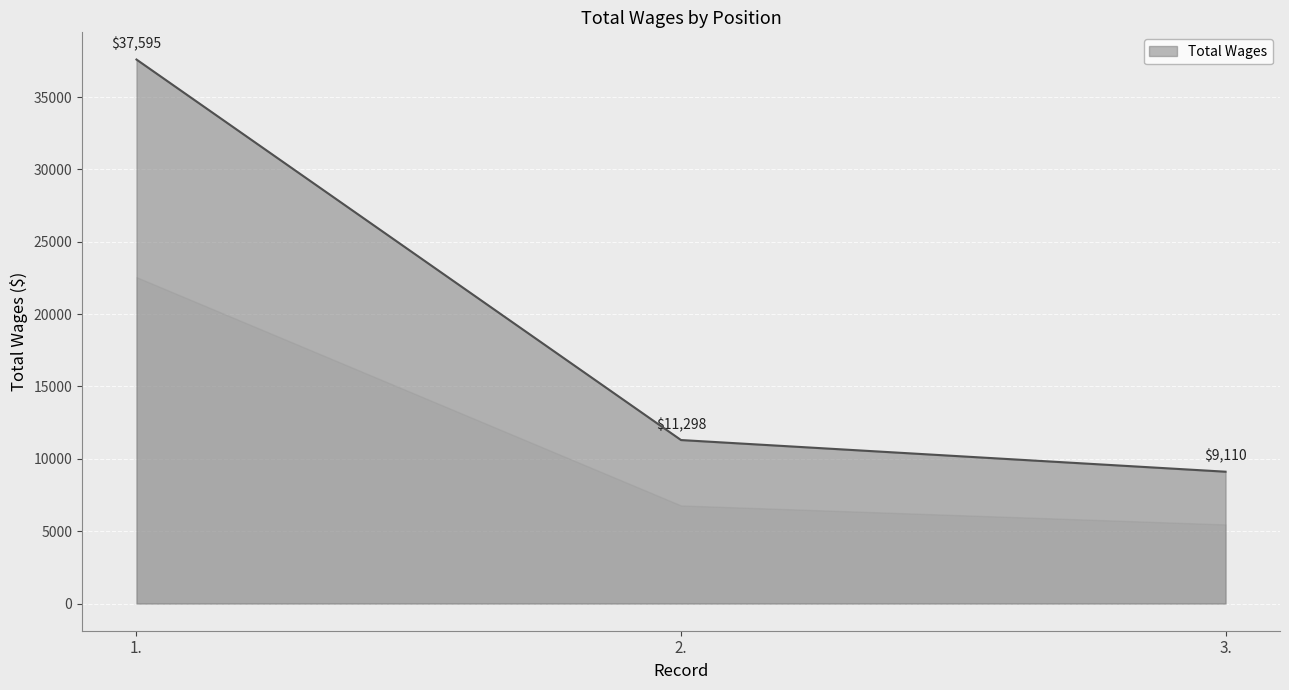

Reading left to right, transcribe all the data shown in this chart.

37595	11298	9110